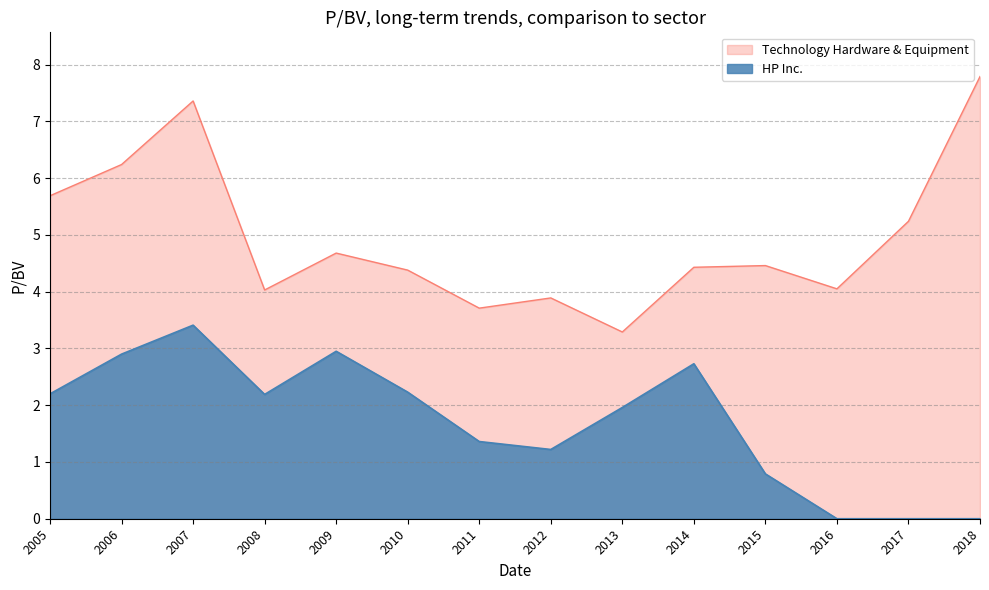

How many lines are shown in the chart?

2